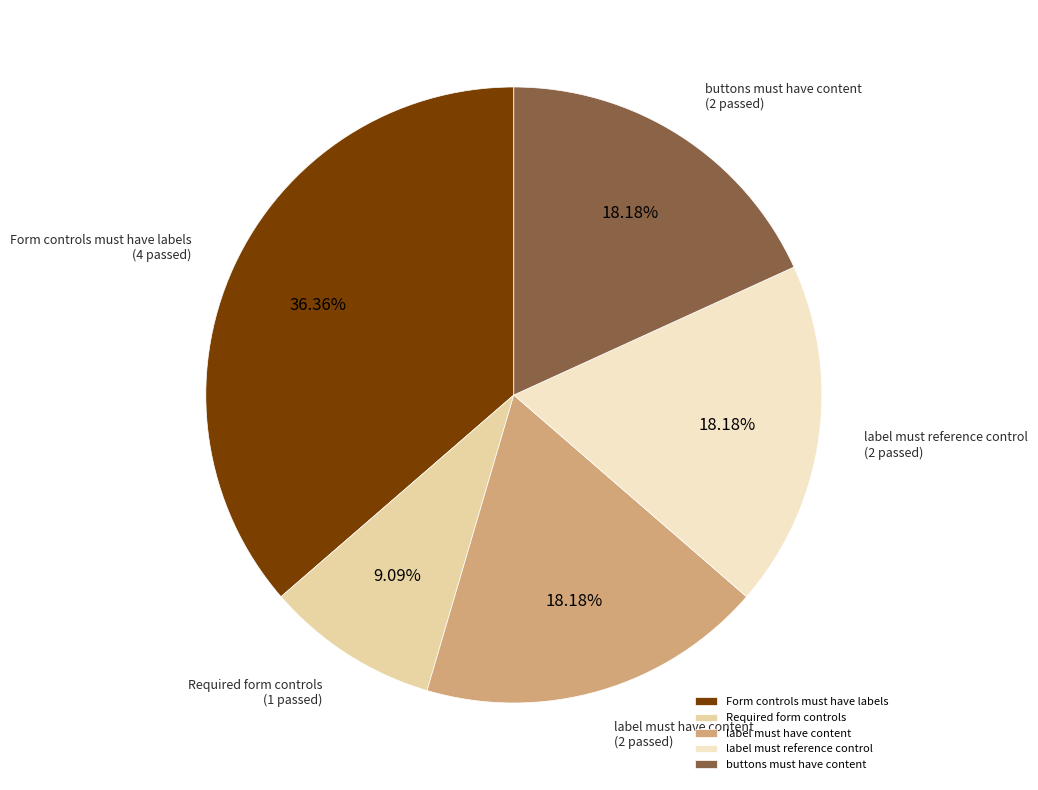

To the nearest percent, what is the average slice percentage?

20%